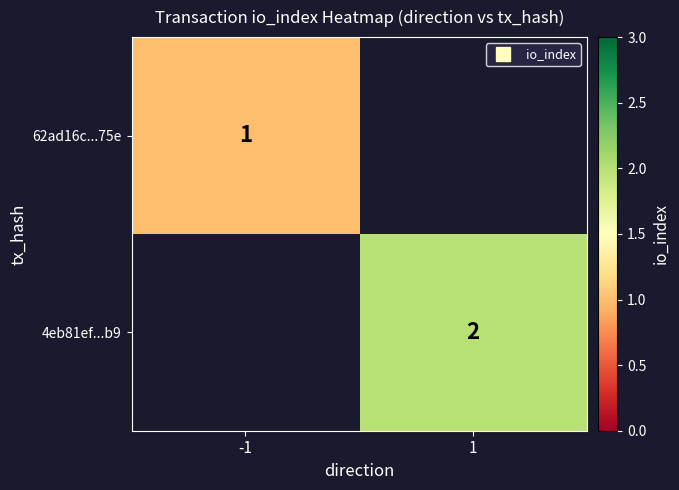

Which category has the lowest value across all series?

-1